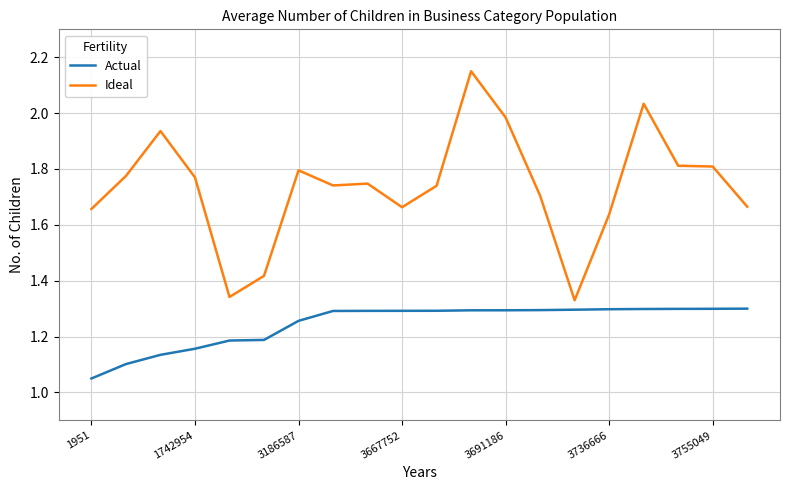

Rank the series by their average value, from highest to lowest.

Ideal, Actual